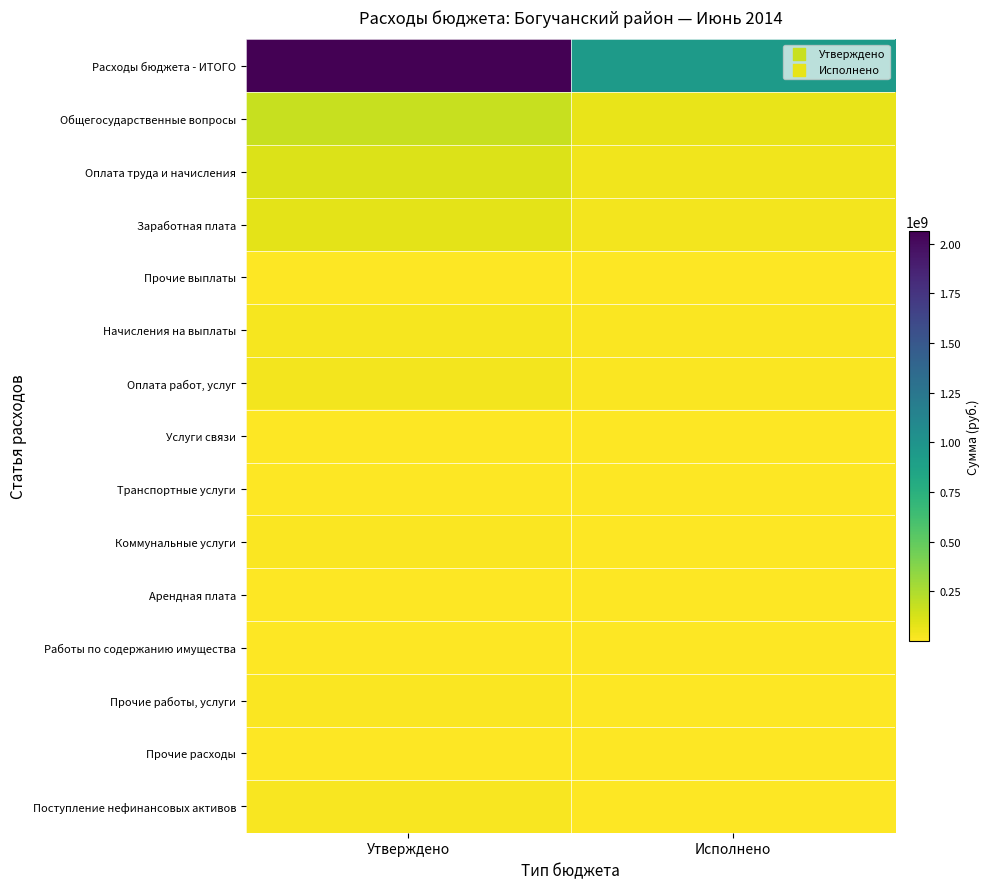

What is the smallest value displayed?

109330.6